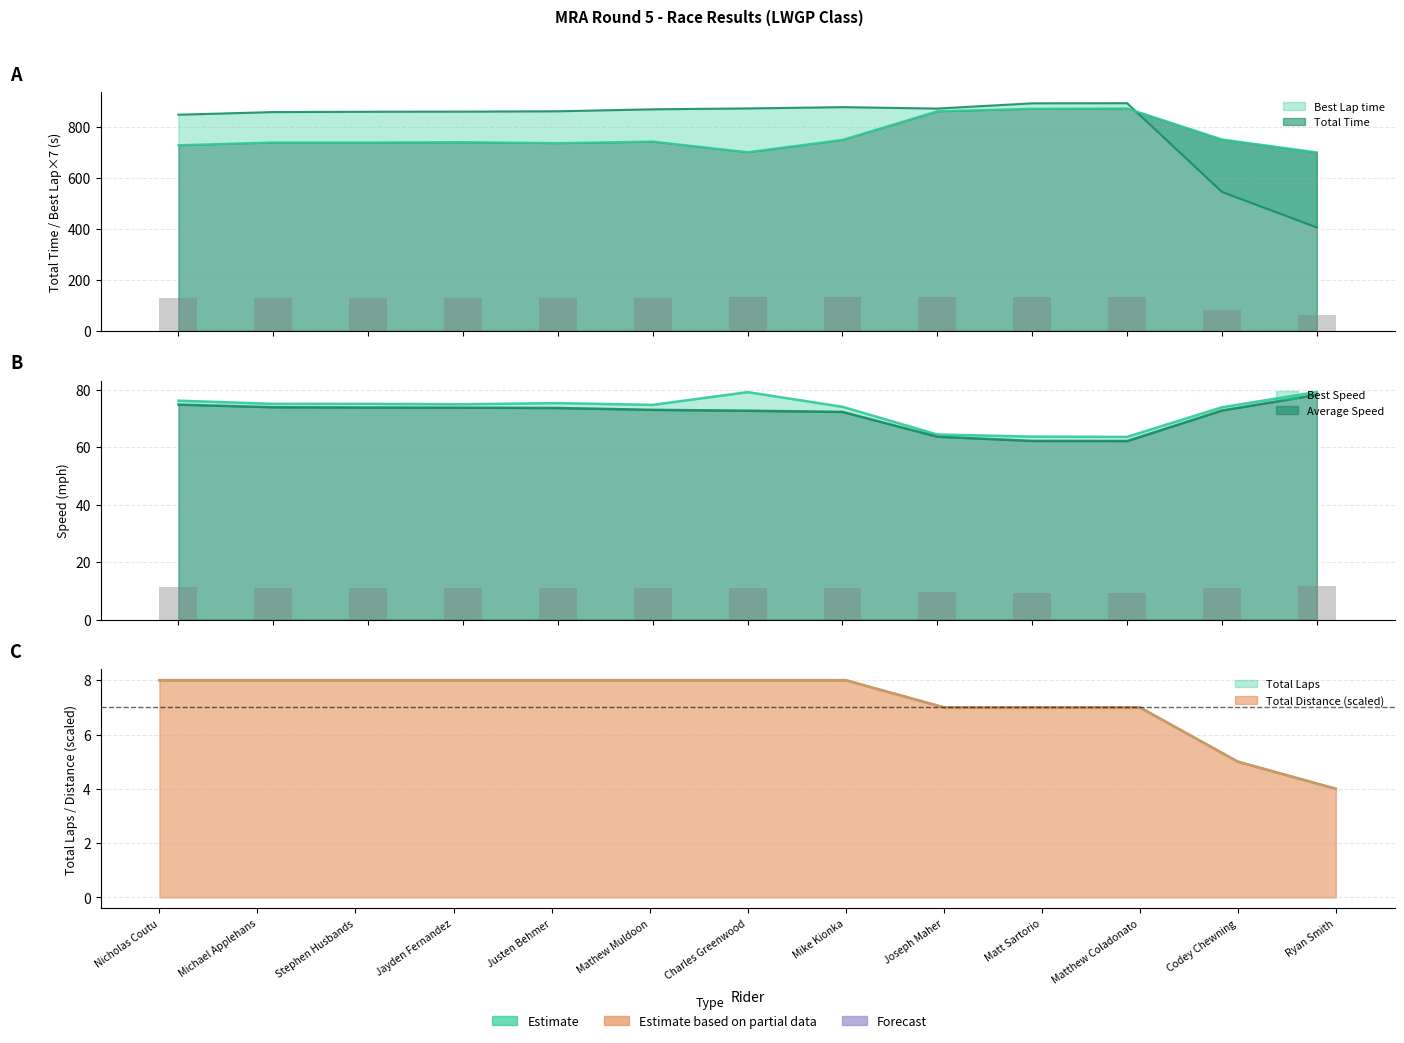

Are the bars grouped side by side (vs. stacked)?

Yes